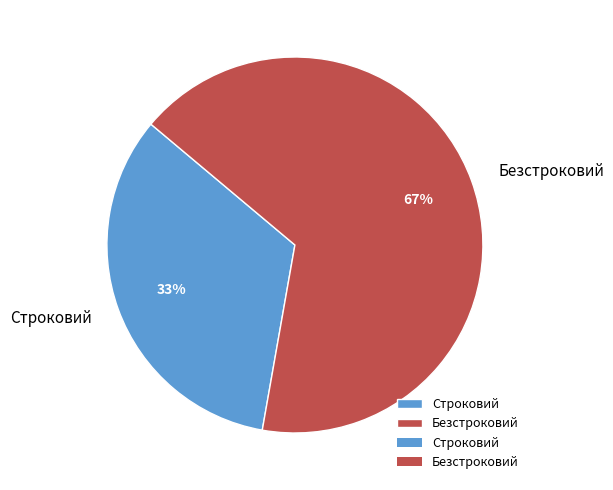

Which has a higher value, Строковий or Безстроковий?

Безстроковий